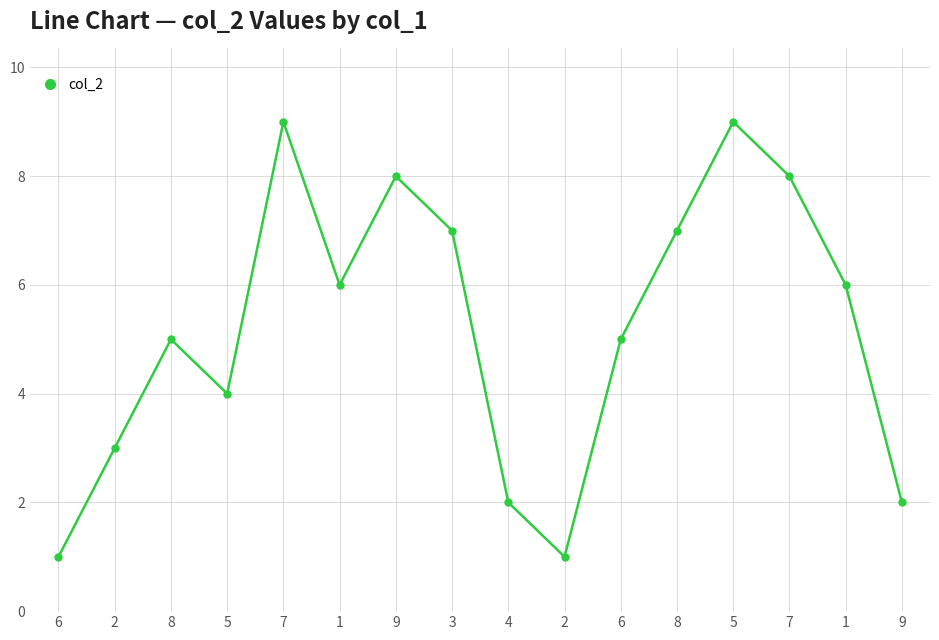

Rank the categories by value from lowest to highest.

6, 2, 4, 9, 2, 5, 8, 6, 1, 1, 3, 8, 9, 7, 7, 5